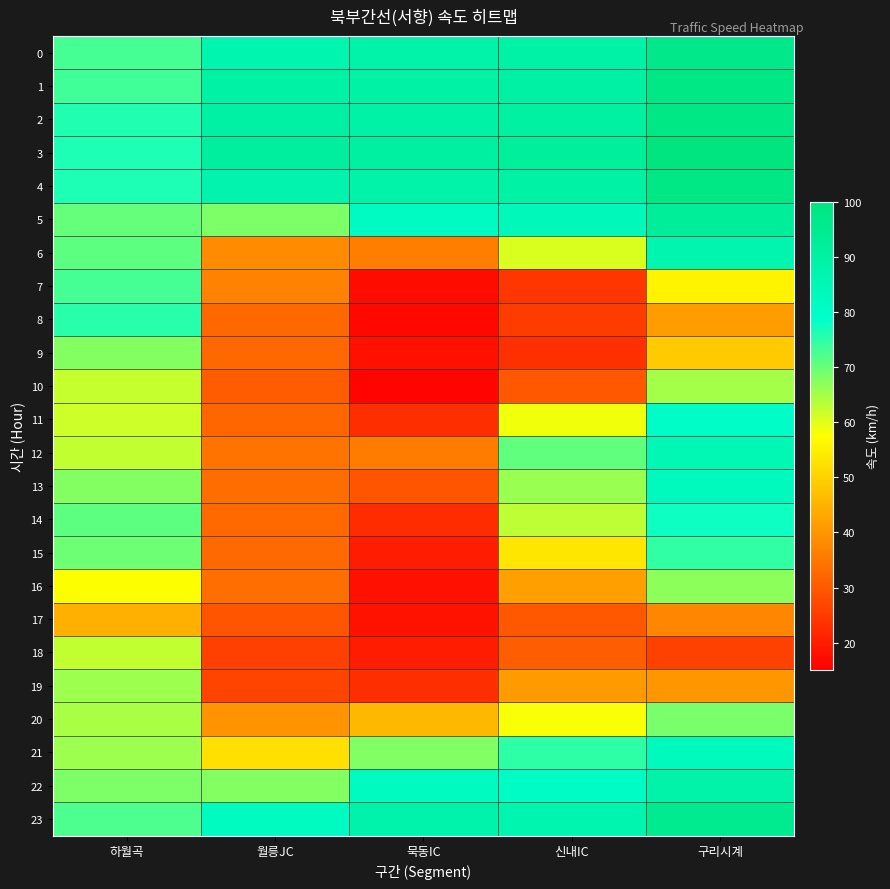

Reading left to right, list all the values displayed in this chart.

0: 하월곡=72.9	월릉JC=86.7	묵동IC=88.3	신내IC=89.0	구리시계=97.1
1: 하월곡=73.4	월릉JC=89.1	묵동IC=89.1	신내IC=89.5	구리시계=97.9
2: 하월곡=75.9	월릉JC=90.0	묵동IC=89.0	신내IC=90.3	구리시계=98.2
3: 하월곡=76.4	월릉JC=91.0	묵동IC=90.4	신내IC=92.0	구리시계=100.0
4: 하월곡=76.2	월릉JC=87.3	묵동IC=88.3	신내IC=89.1	구리시계=97.8
5: 하월곡=70.3	월릉JC=68.2	묵동IC=81.3	신내IC=83.5	구리시계=92.6
6: 하월곡=70.9	월릉JC=38.5	묵동IC=36.0	신내IC=60.8	구리시계=86.9
7: 하월곡=72.8	월릉JC=36.7	묵동IC=17.1	신내IC=24.2	구리시계=55.7
8: 하월곡=75.1	월릉JC=32.4	묵동IC=16.4	신내IC=25.3	구리시계=41.1
9: 하월곡=67.6	월릉JC=32.4	묵동IC=17.9	신내IC=23.1	구리시계=48.9
10: 하월곡=62.4	월릉JC=30.4	묵동IC=15.9	신내IC=29.9	구리시계=65.1
11: 하월곡=61.5	월릉JC=32.0	묵동IC=22.8	신내IC=58.7	구리시계=79.5
12: 하월곡=62.6	월릉JC=34.5	묵동IC=35.6	신내IC=70.7	구리시계=85.2
13: 하월곡=67.5	월릉JC=32.9	묵동IC=29.0	신내IC=65.9	구리시계=82.5
14: 하월곡=71.0	월릉JC=32.9	묵동IC=22.6	신내IC=62.9	구리시계=77.5
15: 하월곡=69.7	월릉JC=32.9	묵동IC=19.8	신내IC=53.5	구리시계=74.7
16: 하월곡=57.8	월릉JC=33.3	묵동IC=17.7	신내IC=41.7	구리시계=66.9
17: 하월곡=44.3	월릉JC=29.1	묵동IC=18.1	신내IC=29.6	구리시계=37.5
18: 하월곡=62.6	월릉JC=25.8	묵동IC=19.7	신내IC=30.7	구리시계=26.1
19: 하월곡=65.8	월릉JC=26.5	묵동IC=22.9	신내IC=40.9	구리시계=40.0
20: 하월곡=64.7	월릉JC=39.7	묵동IC=45.8	신내IC=58.0	구리시계=68.5
21: 하월곡=65.7	월릉JC=52.4	묵동IC=68.1	신내IC=74.9	구리시계=82.5
22: 하월곡=68.2	월릉JC=67.8	묵동IC=81.9	신내IC=80.6	구리시계=88.2
23: 하월곡=72.1	월릉JC=82.0	묵동IC=87.8	신내IC=87.0	구리시계=95.4